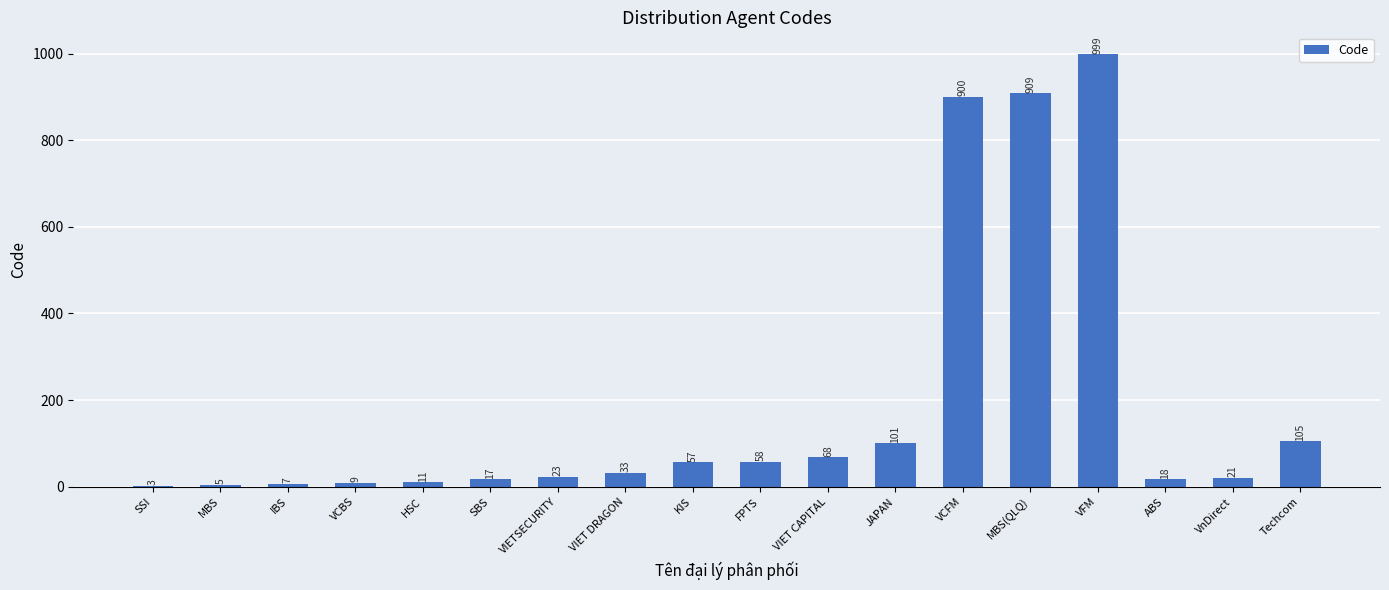

How many categories are shown in the chart?

18